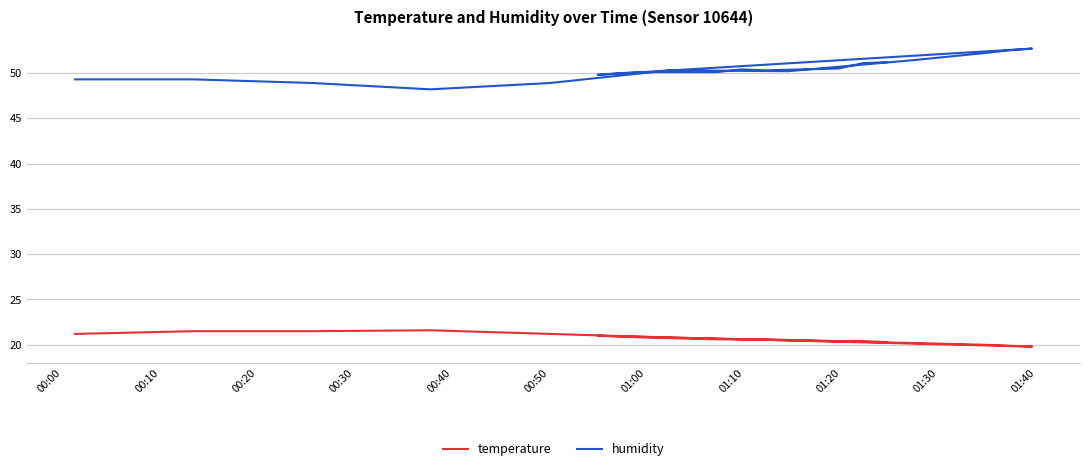

What is the value of the humidity point at the 18th from the left?

50.5